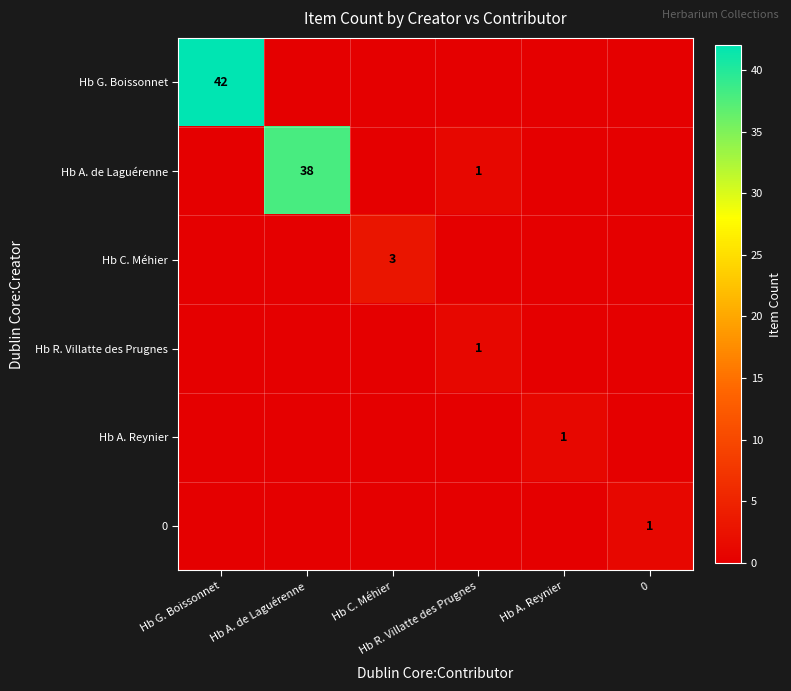

The value of 0 at 0 is 1. True or false?

True